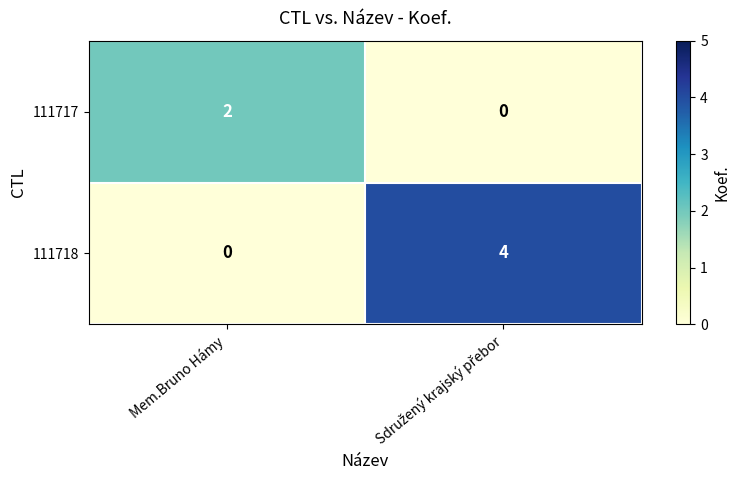

Reading left to right, list all the values displayed in this chart.

111717: 2	0
111718: 0	4